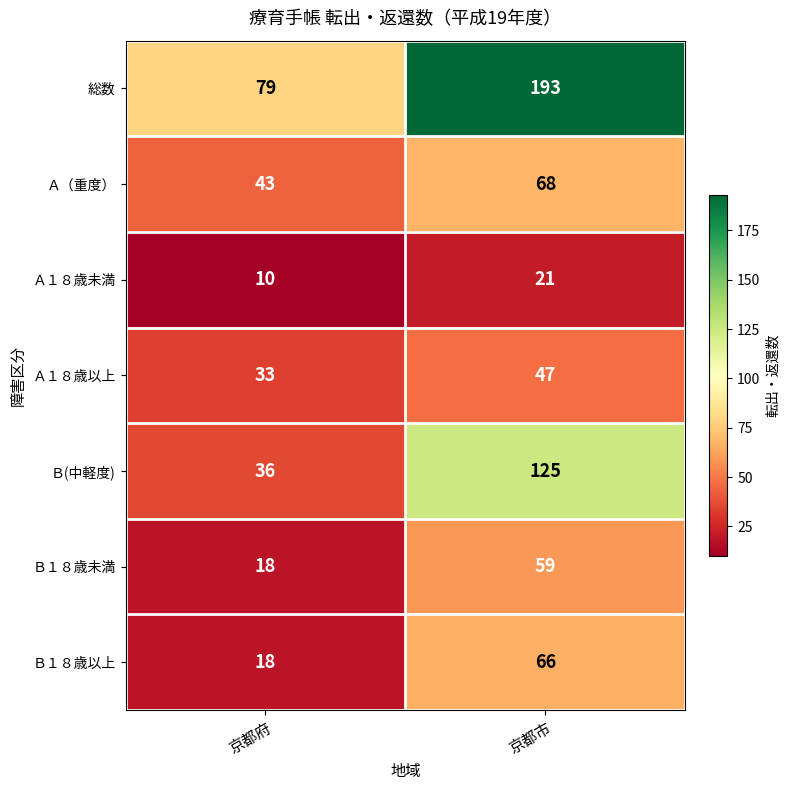

Reading right to left, transcribe all the data shown in this chart.

総数: 193	79
Ａ（重度）: 68	43
Ａ１８歳未満: 21	10
Ａ１８歳以上: 47	33
Ｂ(中軽度): 125	36
Ｂ１８歳未満: 59	18
Ｂ１８歳以上: 66	18